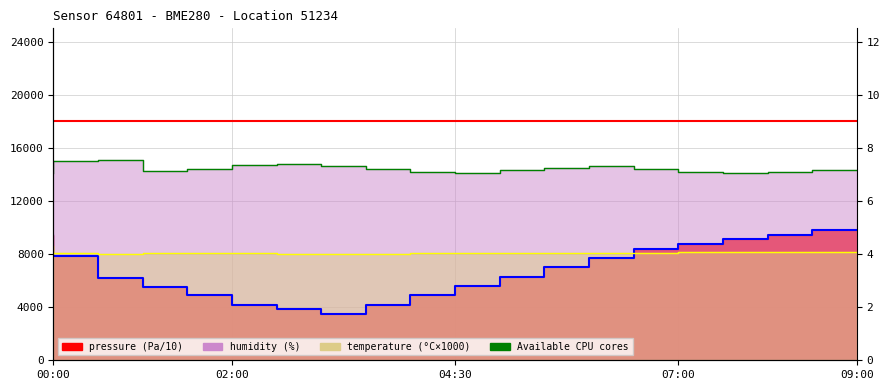

At which category is the sum across all series the highest?

09:00